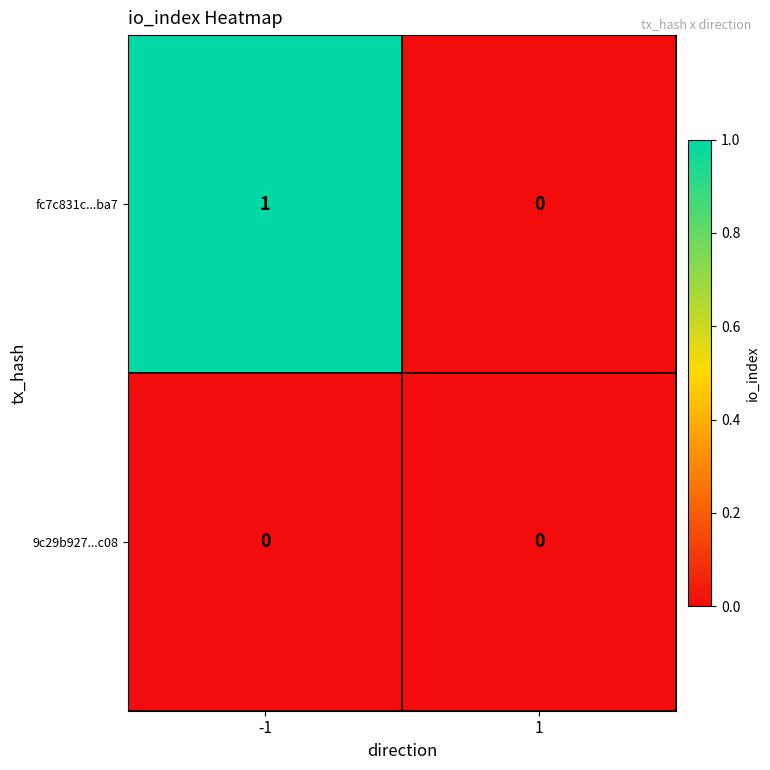

The value of fc7c831c...ba7 at 1 is 1. True or false?

False